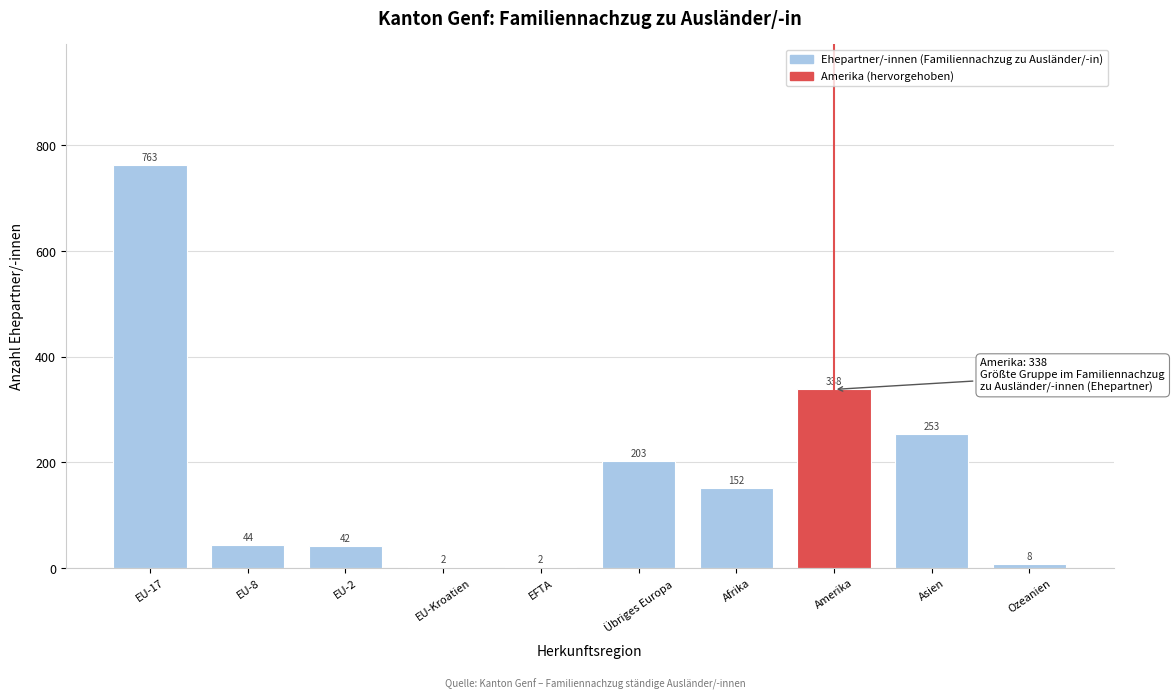

Reading right to left, transcribe all the data shown in this chart.

Ozeanien=8	Asien=253	Amerika=338	Afrika=152	Übriges Europa=203	EFTA=2	EU-Kroatien=2	EU-2=42	EU-8=44	EU-17=763